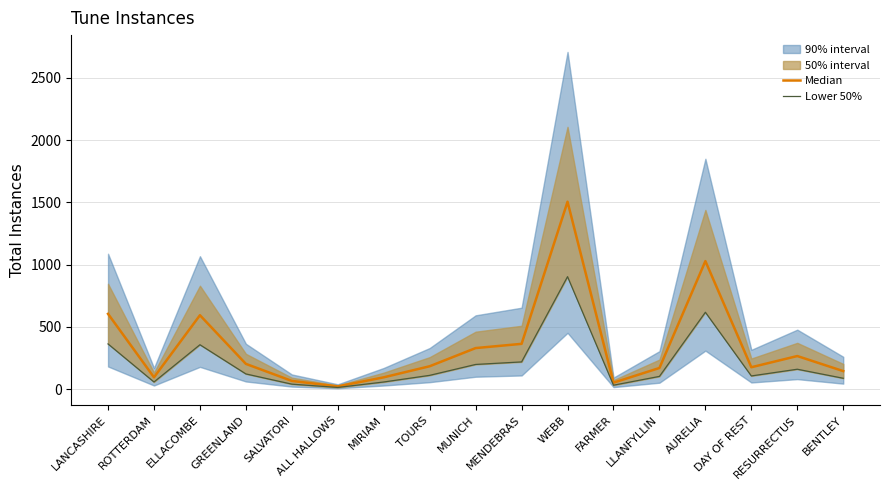

Where is the first local minimum for Lower 50%?

ROTTERDAM